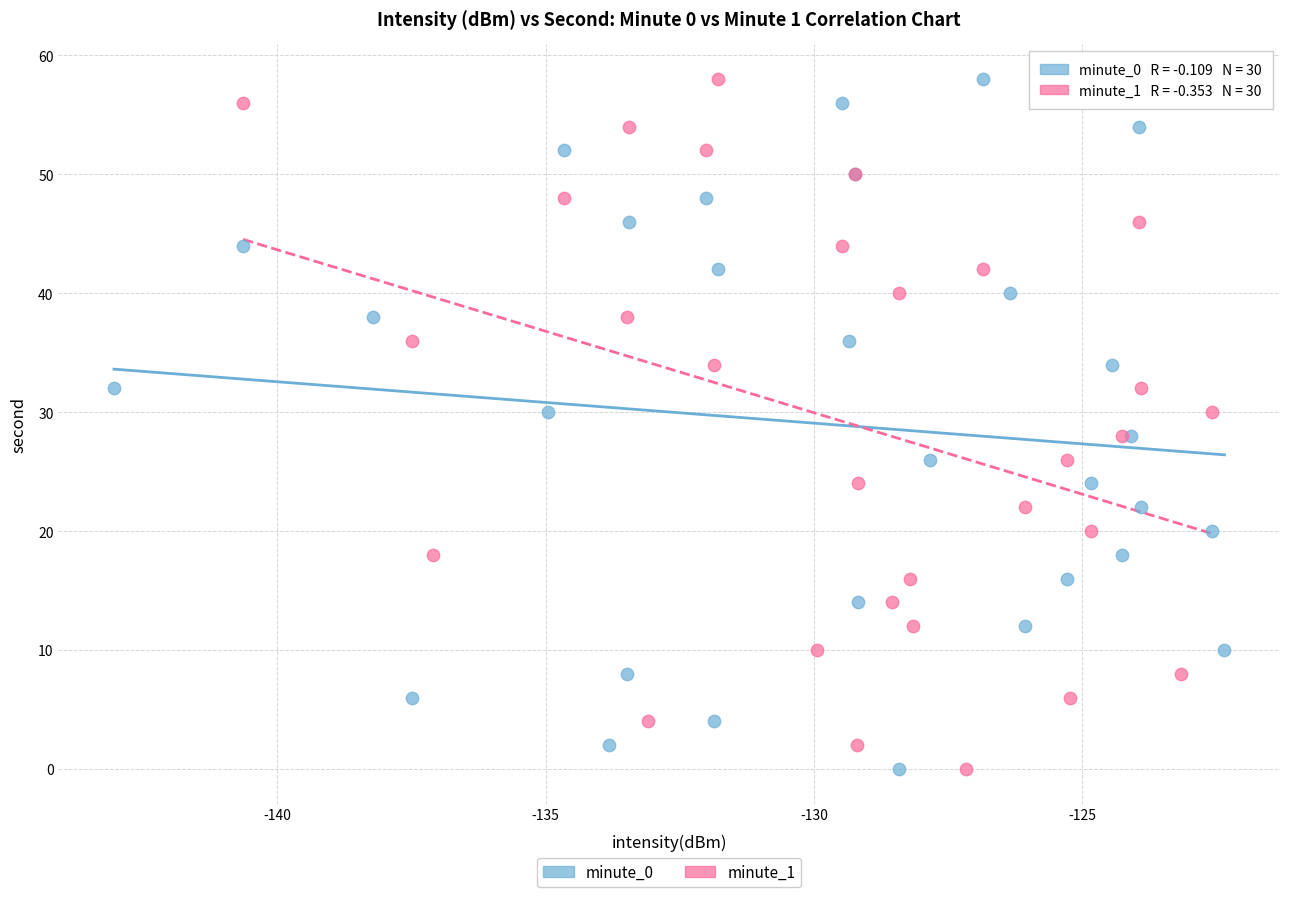

What are all the series names shown in the legend?

minute_0, minute_1